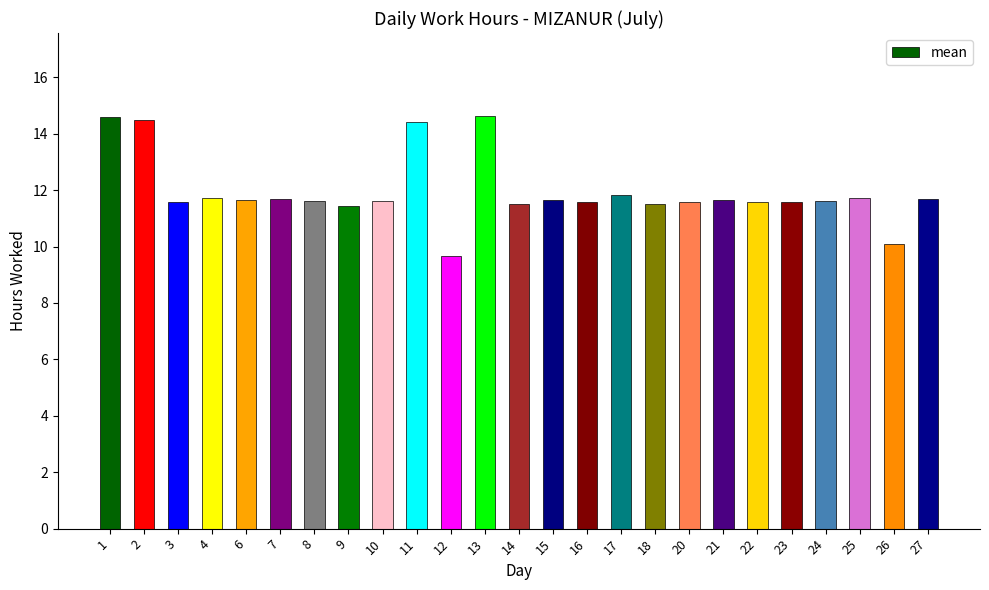

What is the maximum value shown in the chart?

14.6